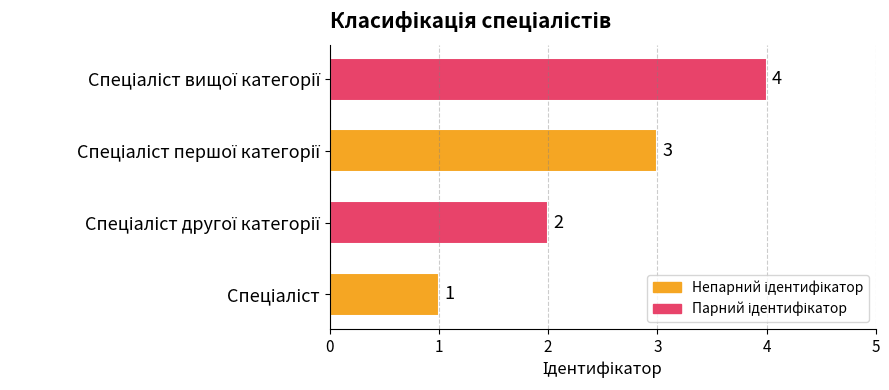

What is the sum of all values?

10